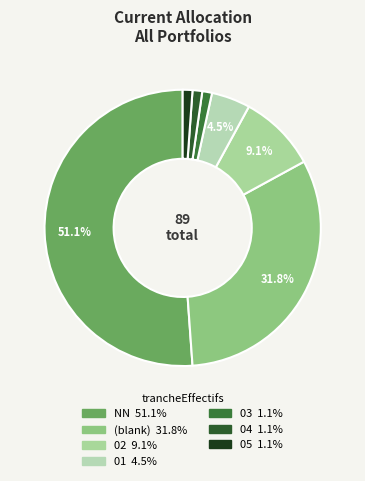

Count the number of slices in the pie.

7